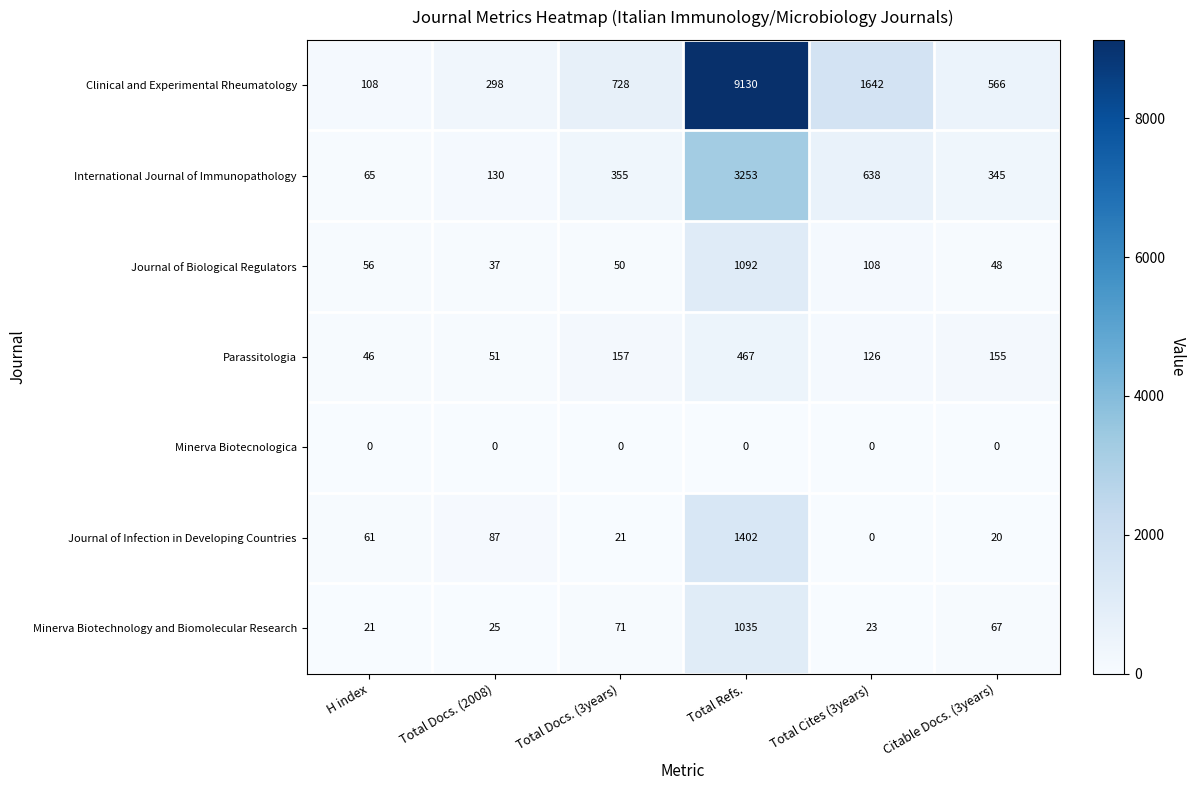

The Minerva Biotecnologica series shows 0 at Citable Docs. (3years). True or false?

True